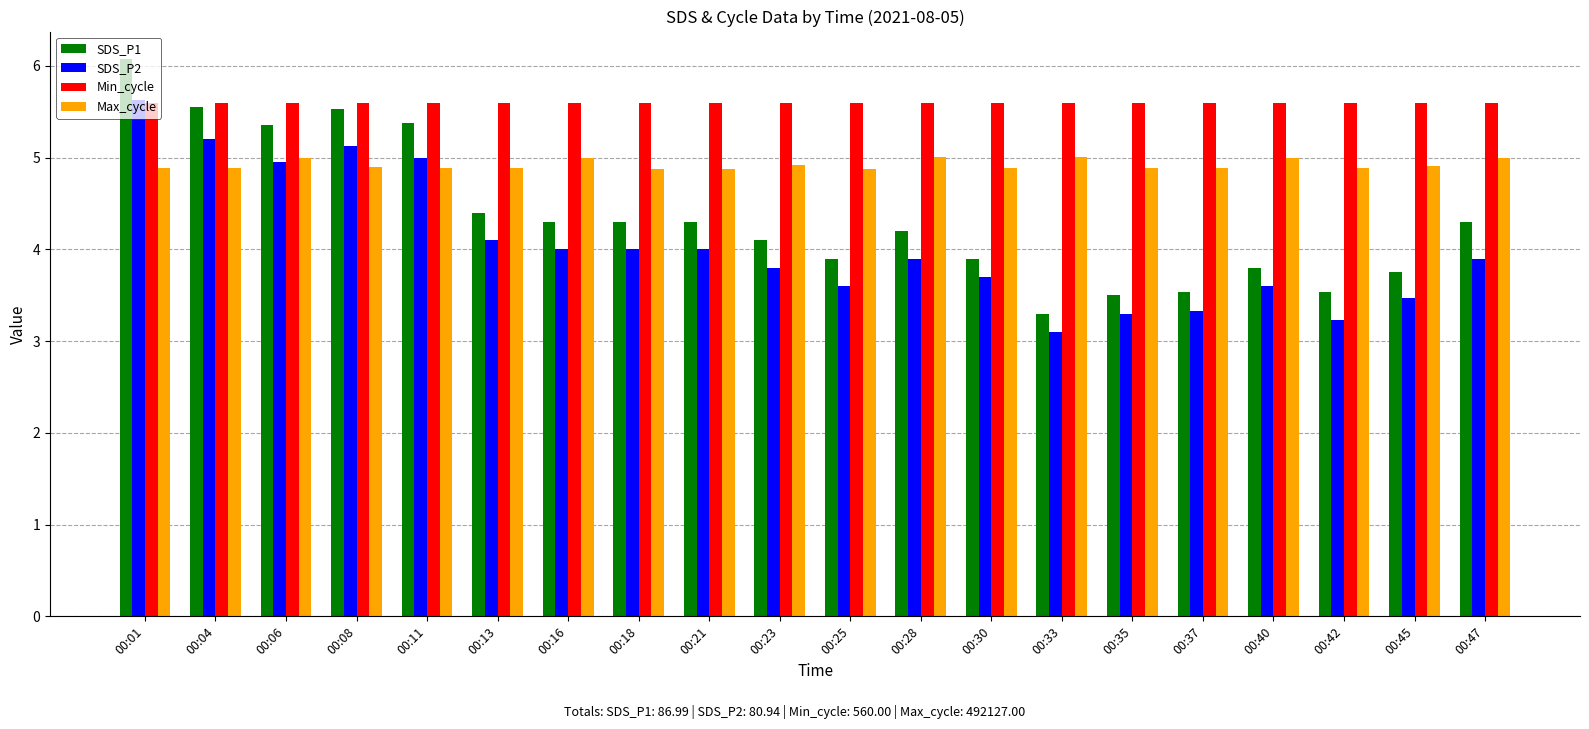

What is the value of the SDS_P2 bar at the 10th from the left?

3.8